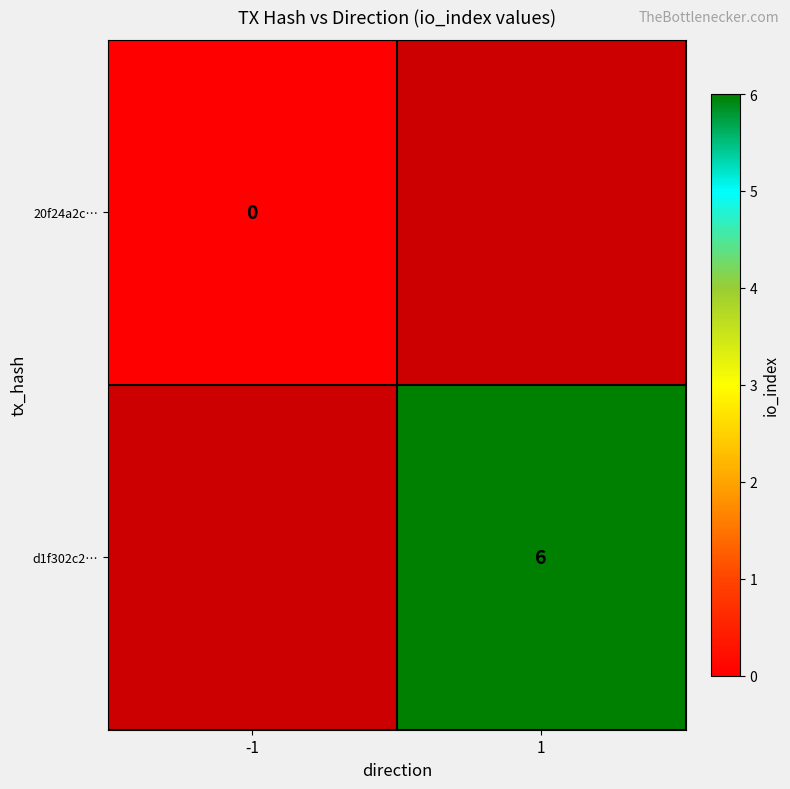

Which category has the lowest value across all series?

-1